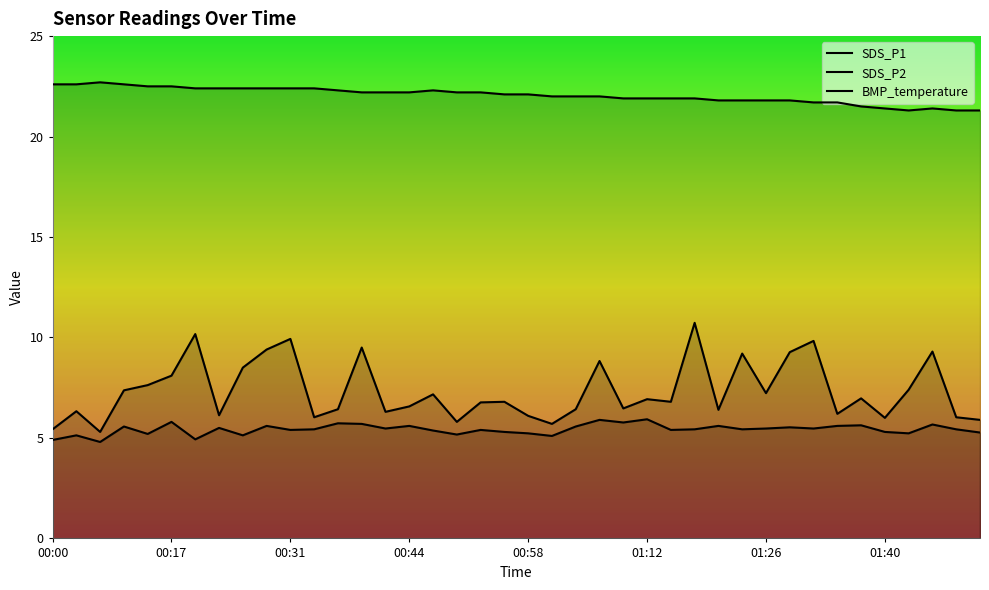

What are all the series names shown in the legend?

SDS_P1, SDS_P2, BMP_temperature